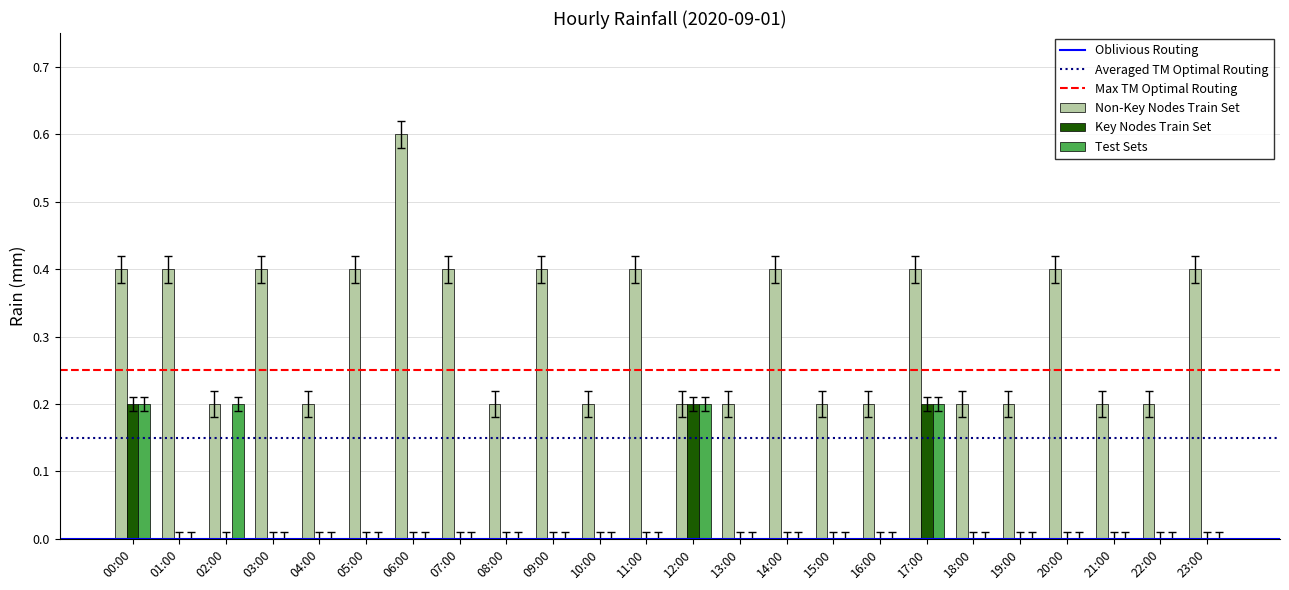

At which category does the chart reach its peak across all series?

06:00